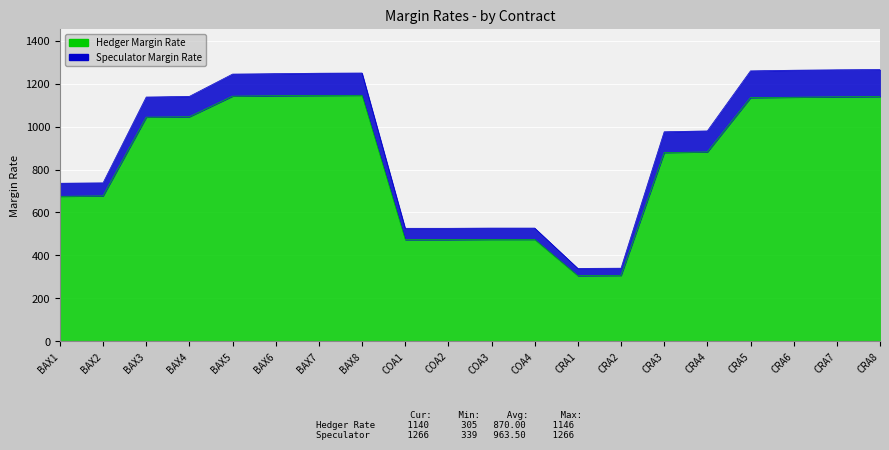

True or false: Hedger Margin Rate has a value of 879 at CRA3.

True